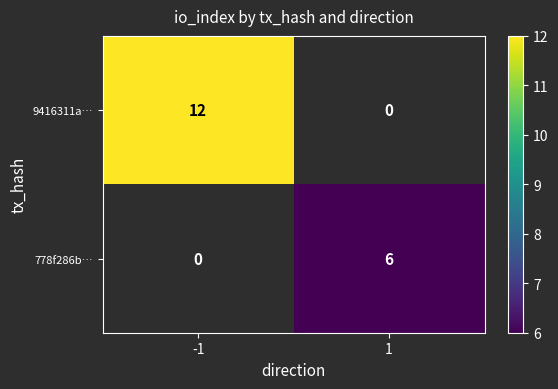

The 9416311a… series shows 17 at -1. True or false?

False